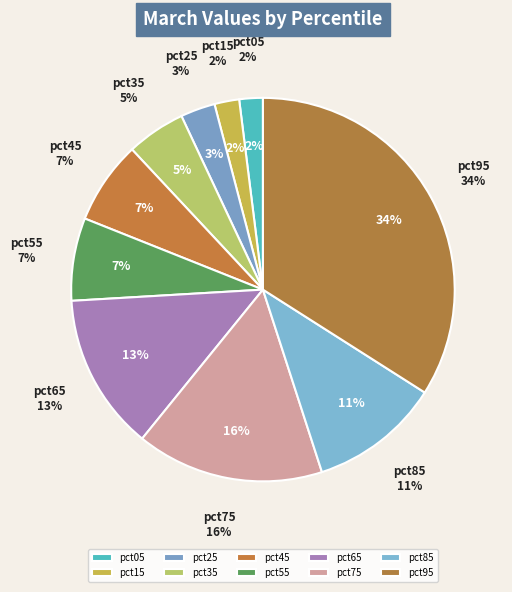

How many segments does this pie chart have?

10